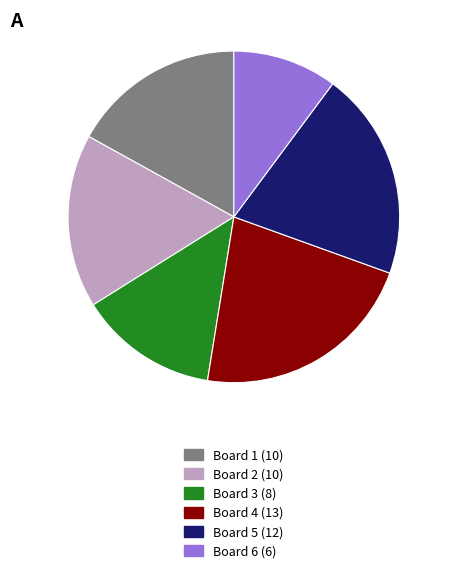

Is the sum of Board 4 and Board 3 greater than half?

No